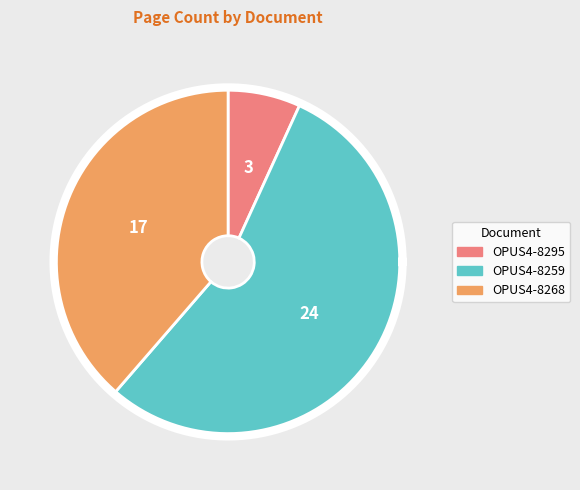

Rank the categories by value from lowest to highest.

OPUS4-8295, OPUS4-8268, OPUS4-8259